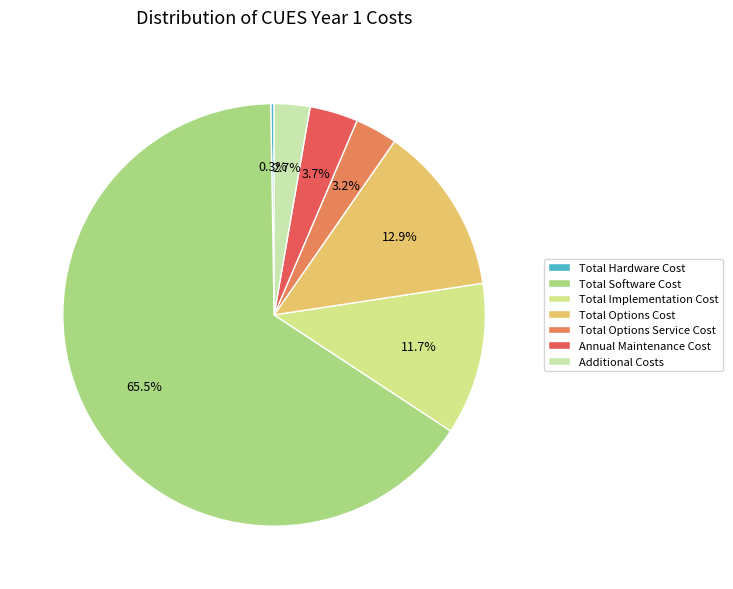

Do Total Implementation Cost and Total Hardware Cost together represent more than half of the pie?

No